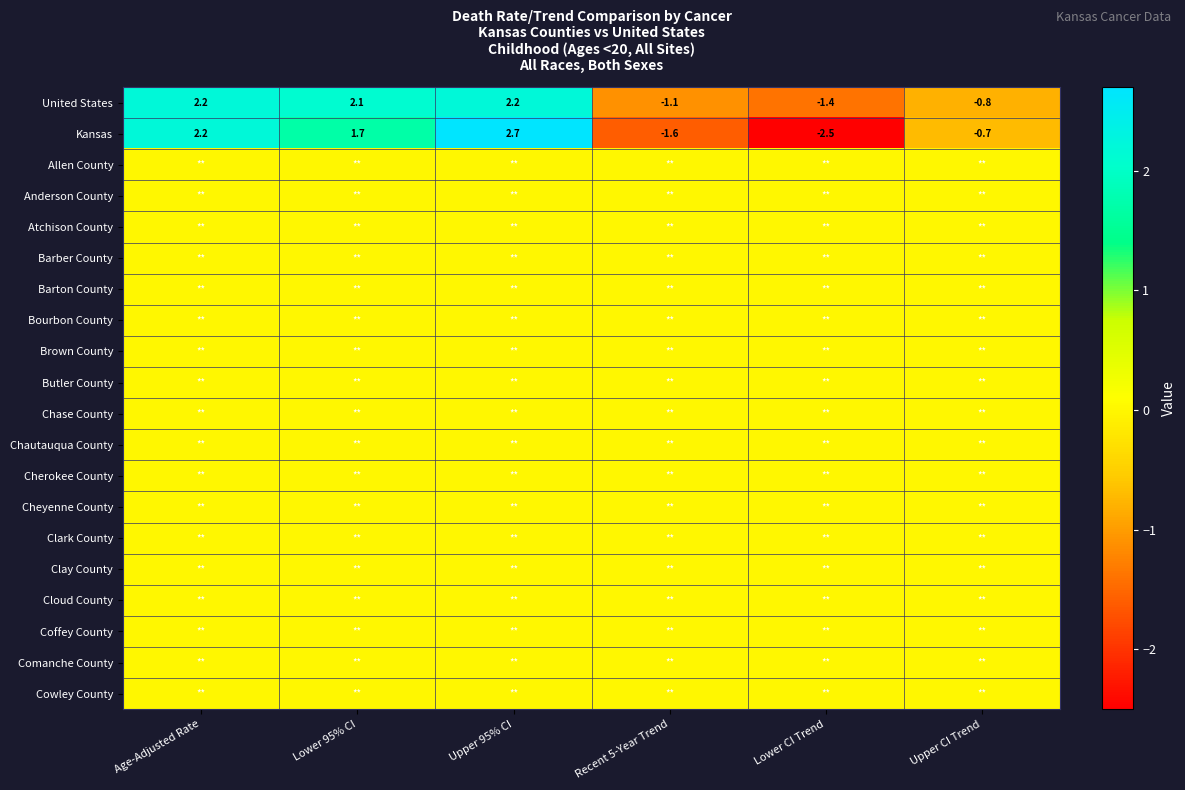

What is the approximate value of United States at Recent 5-Year Trend?

-1.1